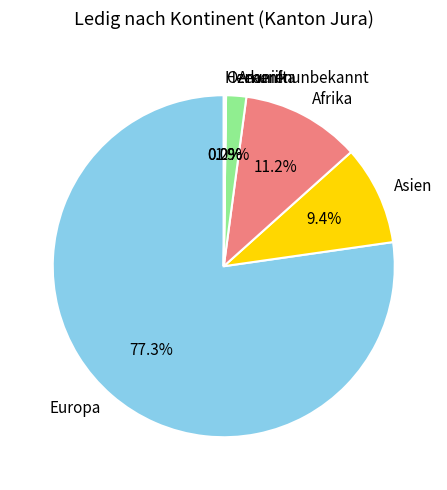

Which has a higher value, Asien or Europa?

Europa